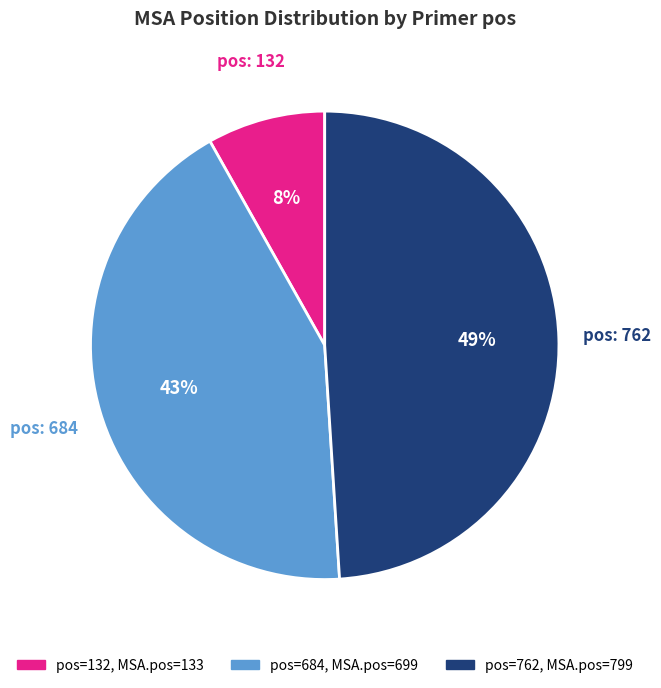

Does any single category account for the majority?

No